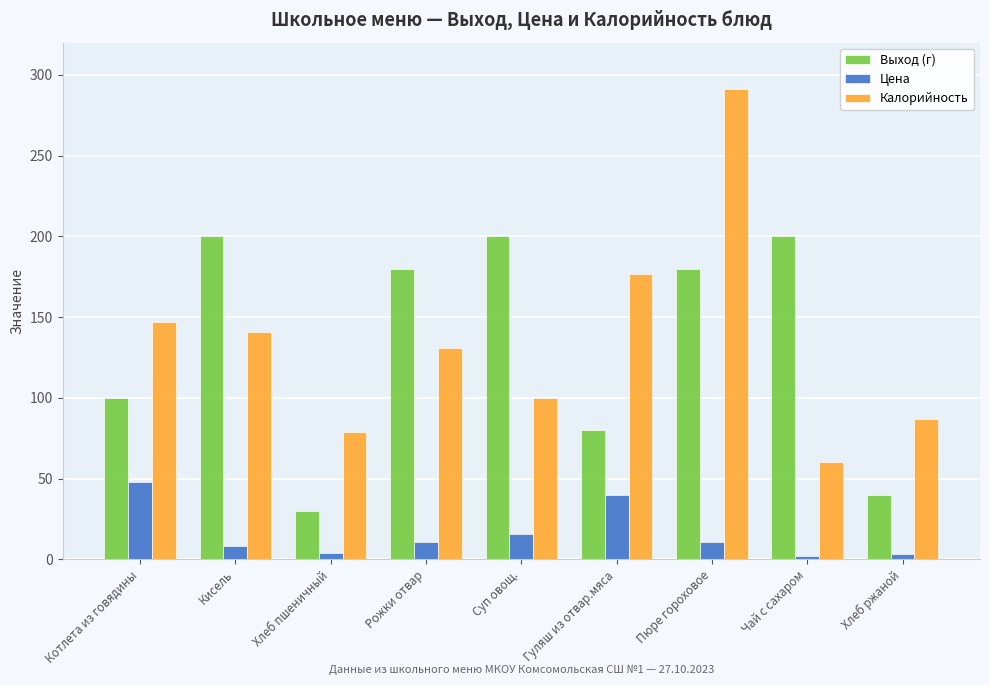

What is the approximate value of Цена at Кисель?

8.2